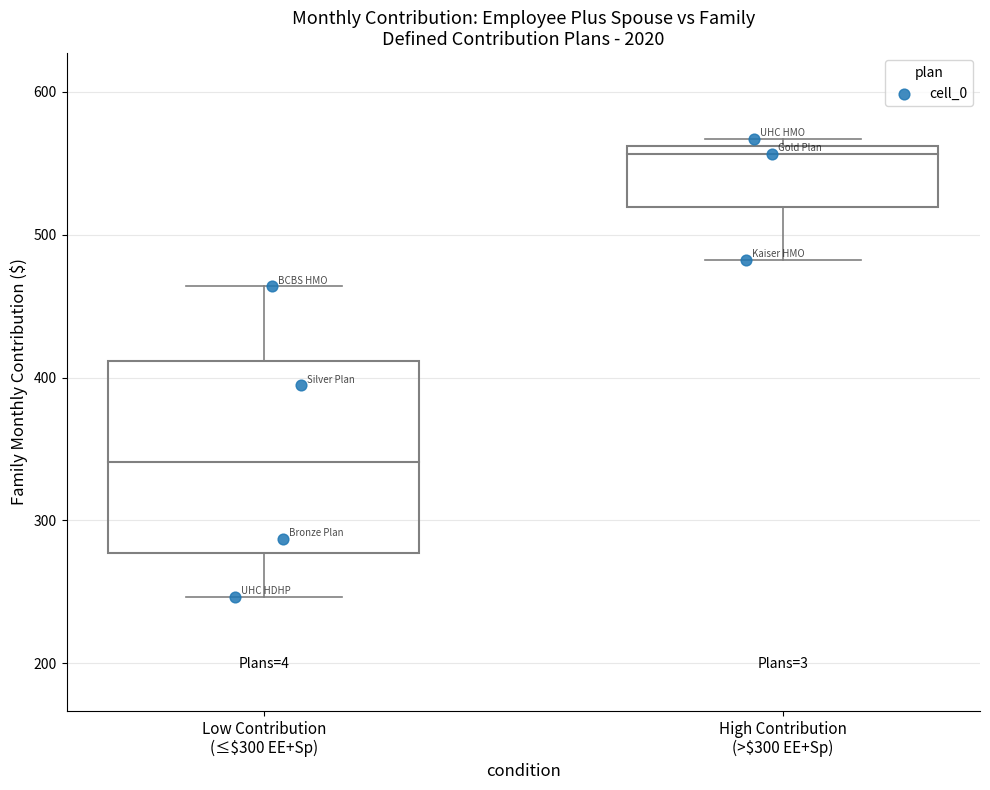

What is the range of Y values (max minus min)?

320.7